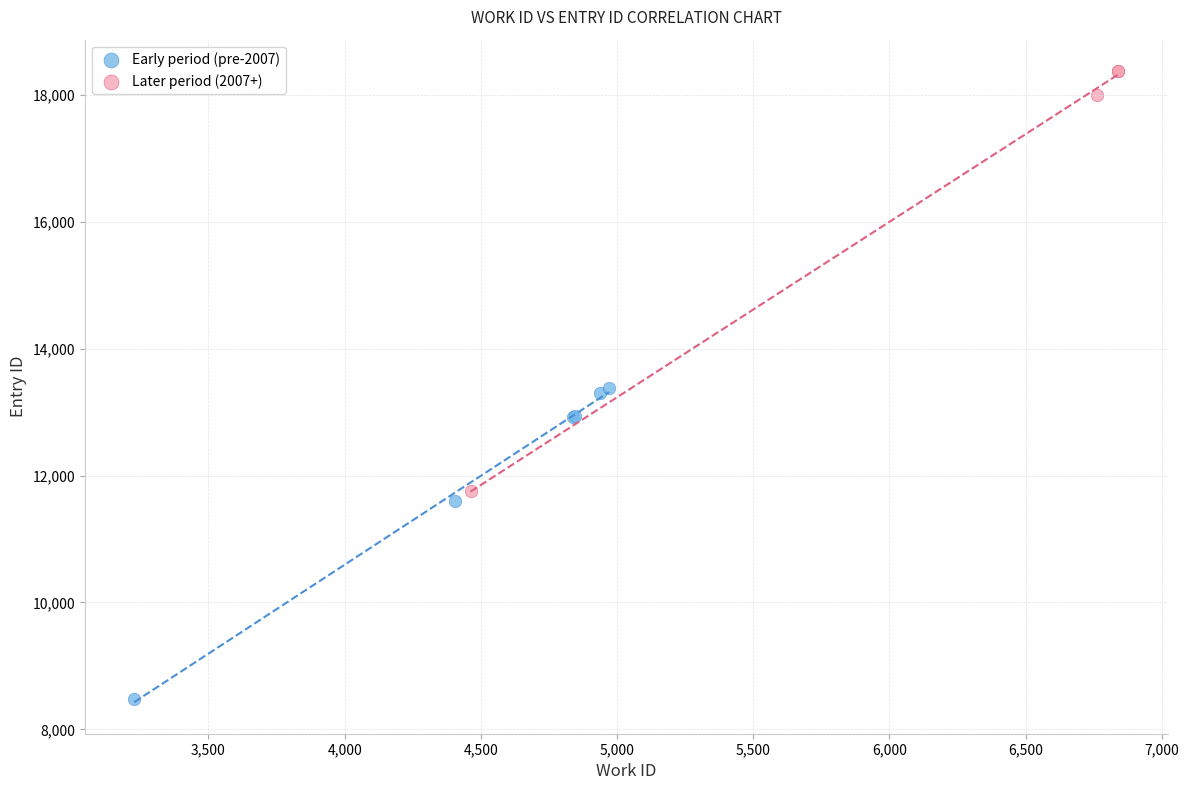

Which series has the largest Y range (max minus min)?

Later period (2007+)